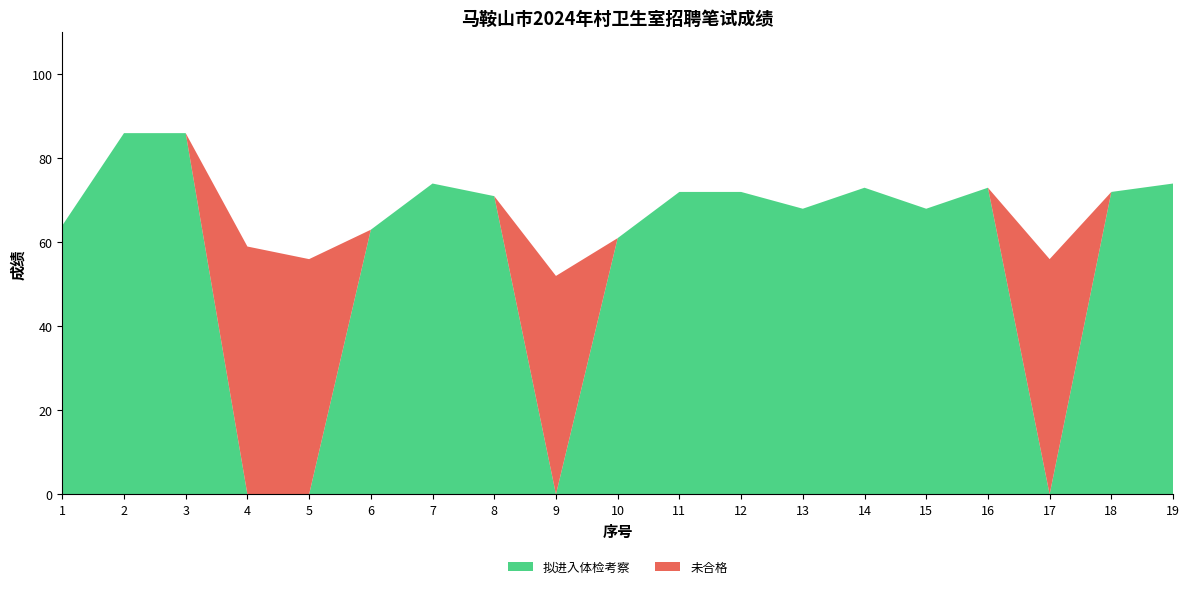

Reading left to right, what are all the values shown in this chart?

拟进入体检考察: 1=64	2=86	3=86	4=0	5=0	6=63	7=74	8=71	9=0	10=61	11=72	12=72	13=68	14=73	15=68	16=73	17=0	18=72	19=74
未合格: 1=0	2=0	3=0	4=59	5=56	6=0	7=0	8=0	9=52	10=0	11=0	12=0	13=0	14=0	15=0	16=0	17=56	18=0	19=0